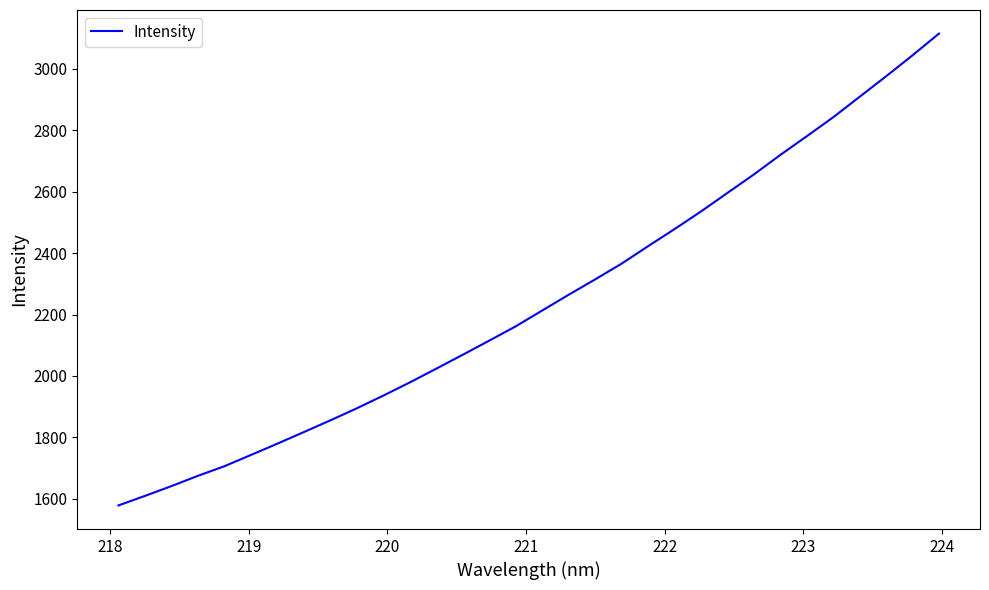

What is the greatest value displayed?

3115.1